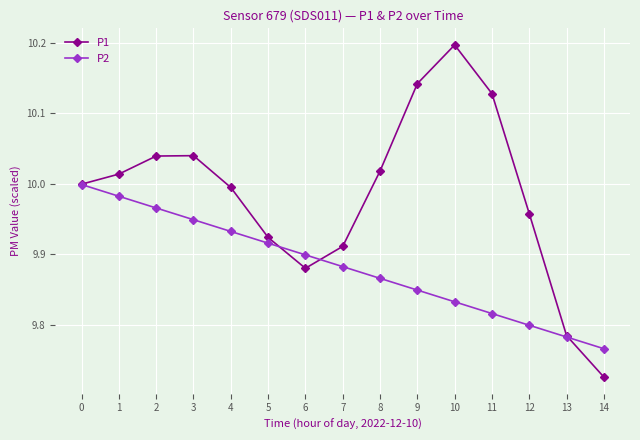

Between 0 and 14, which series saw the biggest shift?

P1